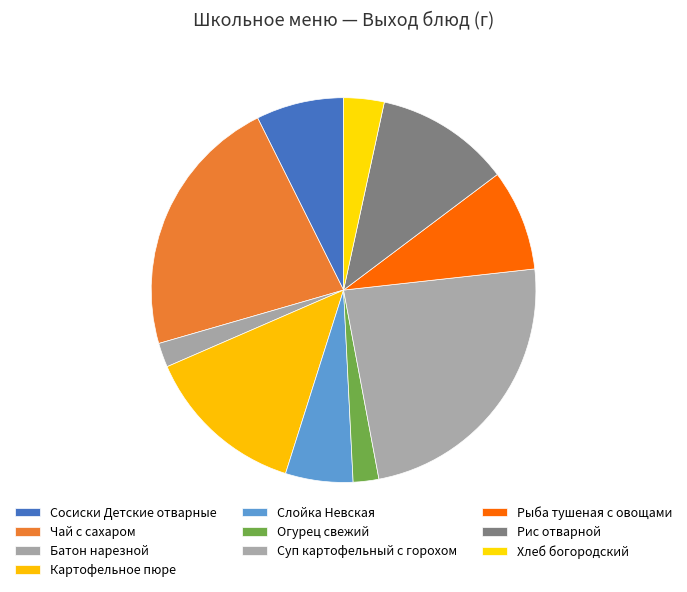

How much of the chart is everything except Суп картофельный с горохом?

76.2%